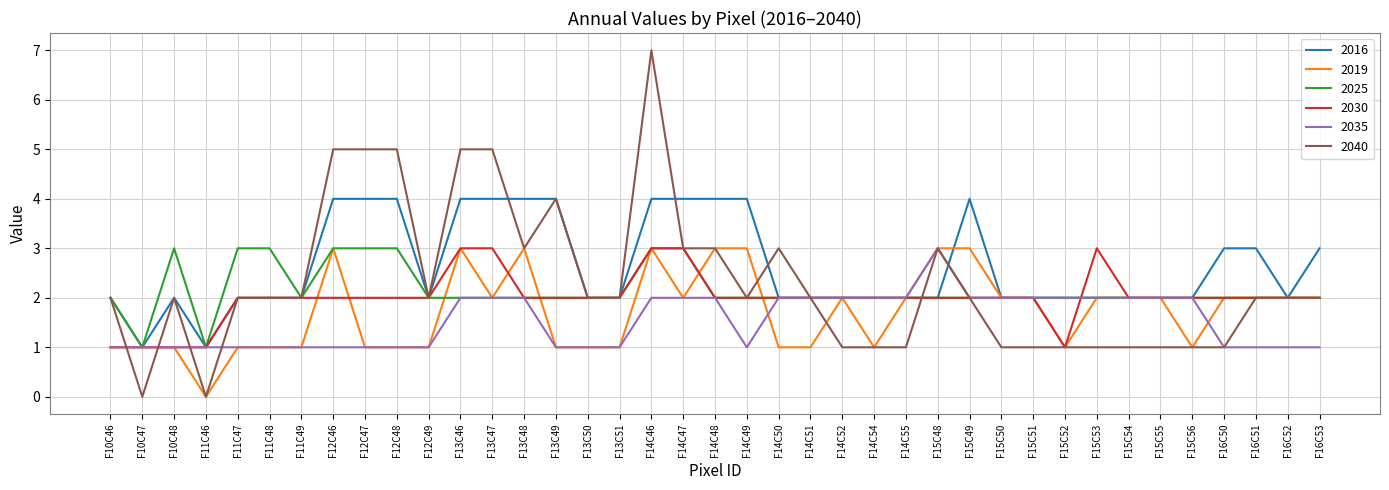

Does the chart display data point markers on the line(s)?

No